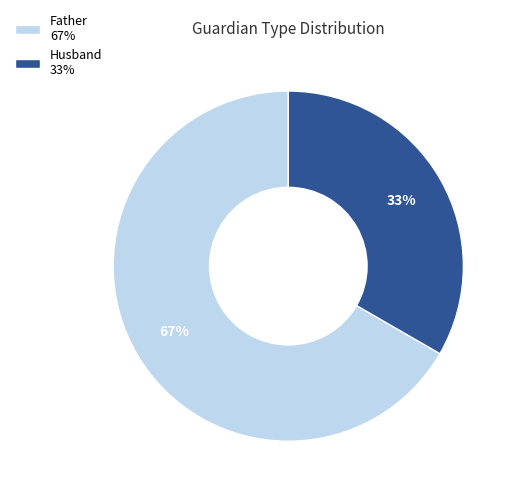

True or false: Father 67% accounts for 57% of the total.

False